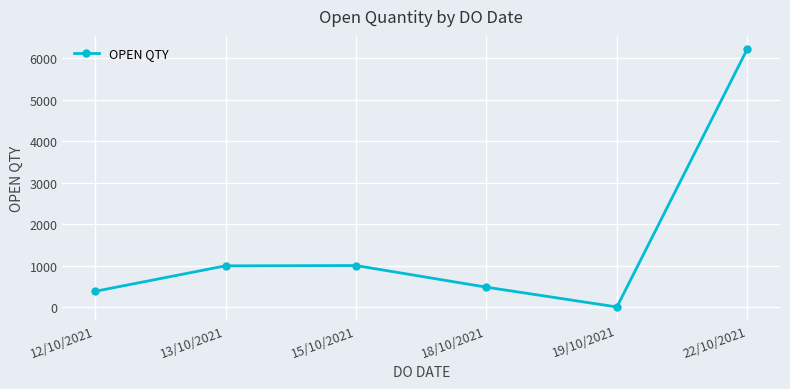

Which label corresponds to the largest value in the chart?

22/10/2021